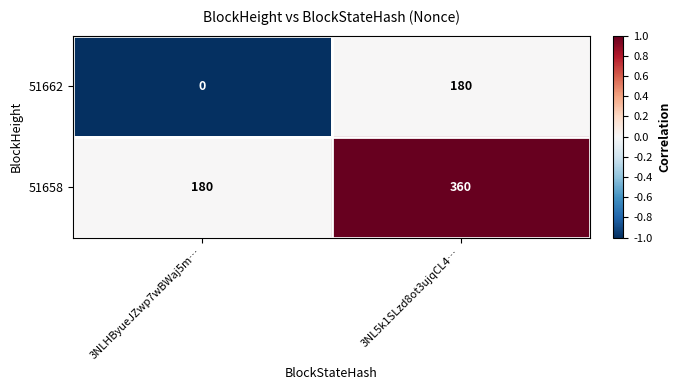

At how many categories does at least one series exceed 0?

2